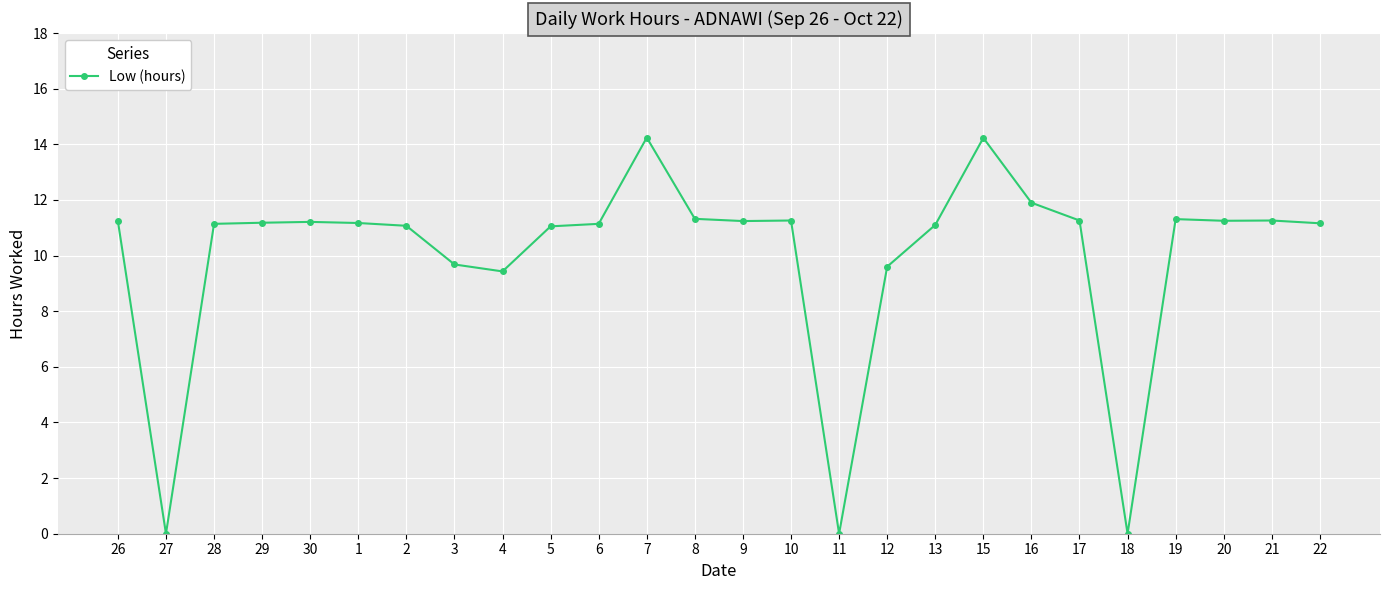

What is the greatest value displayed?

14.2